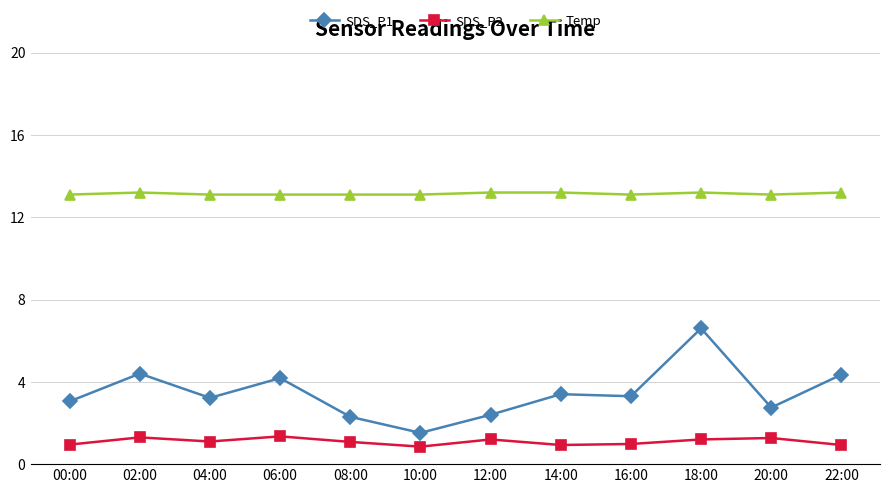

What are all the series names shown in the legend?

SDS_P1, SDS_P2, Temp